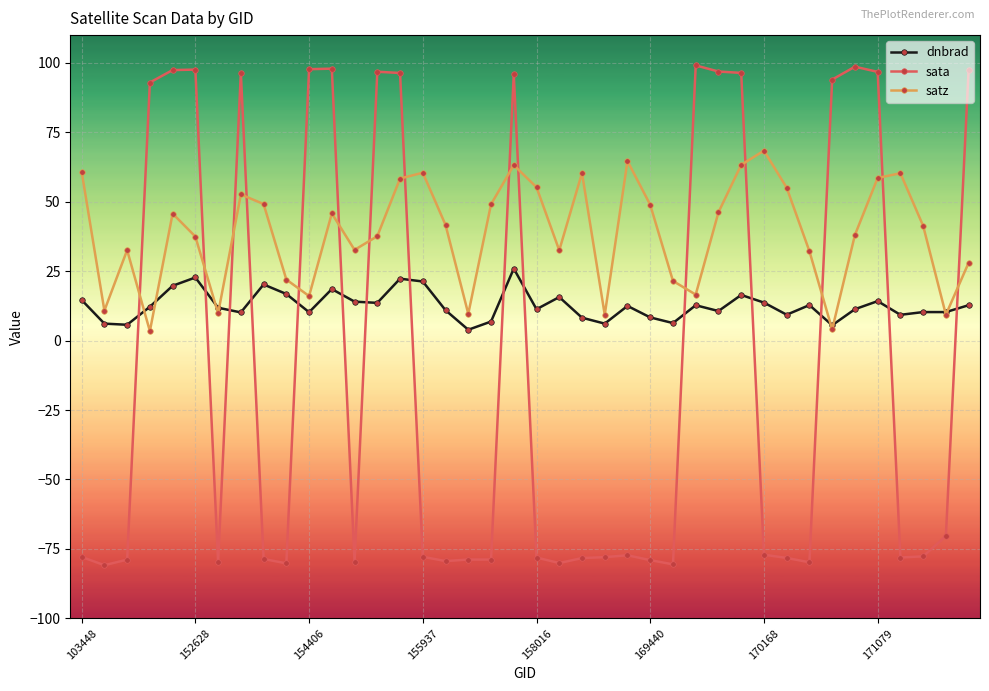

What is the smallest value displayed?

-80.9